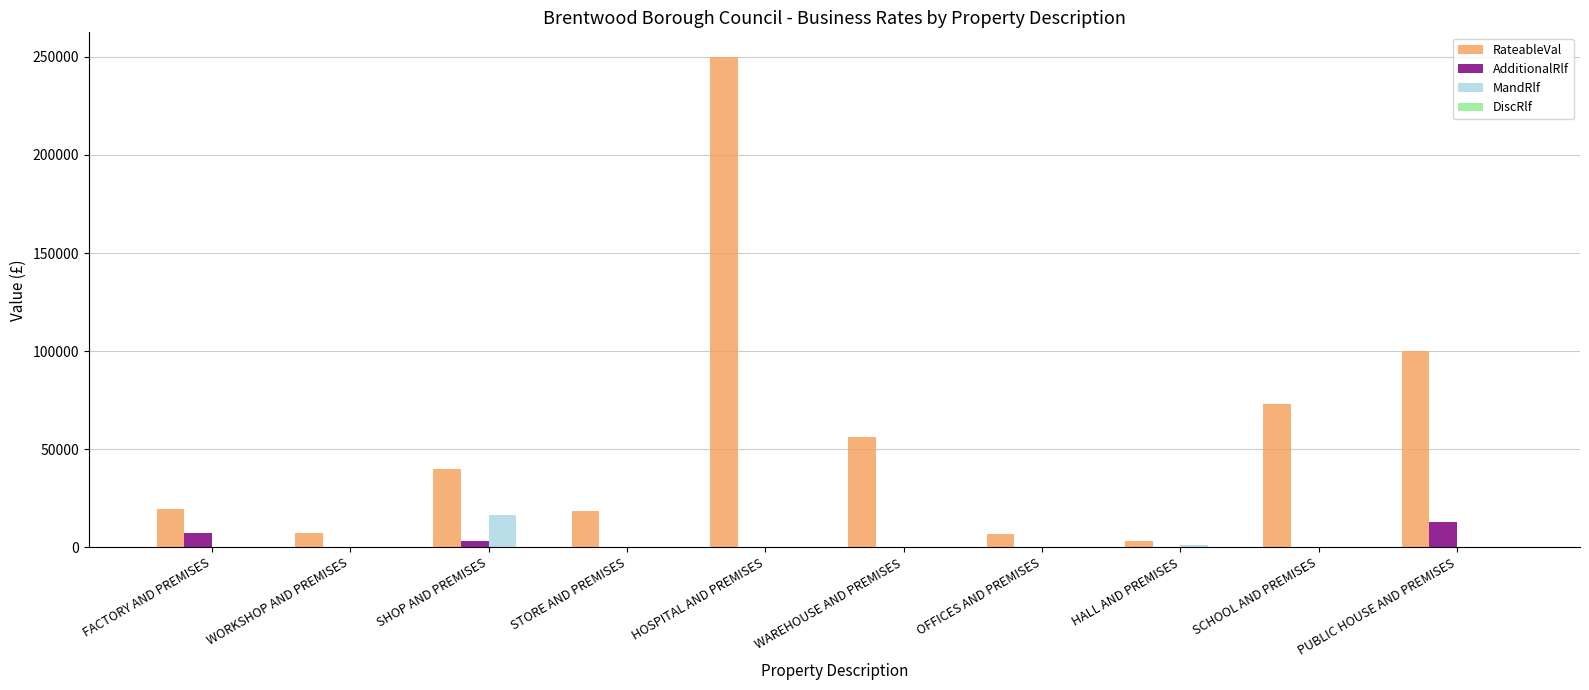

Does the chart contain stacked bars?

No